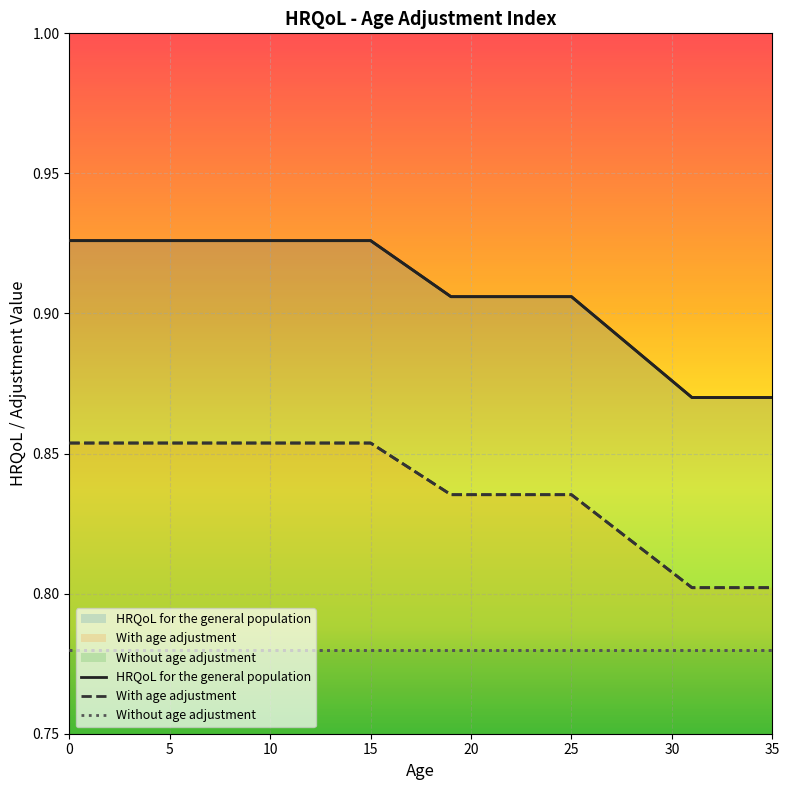

True or false: With age adjustment and HRQoL for the general population intersect in this chart.

False